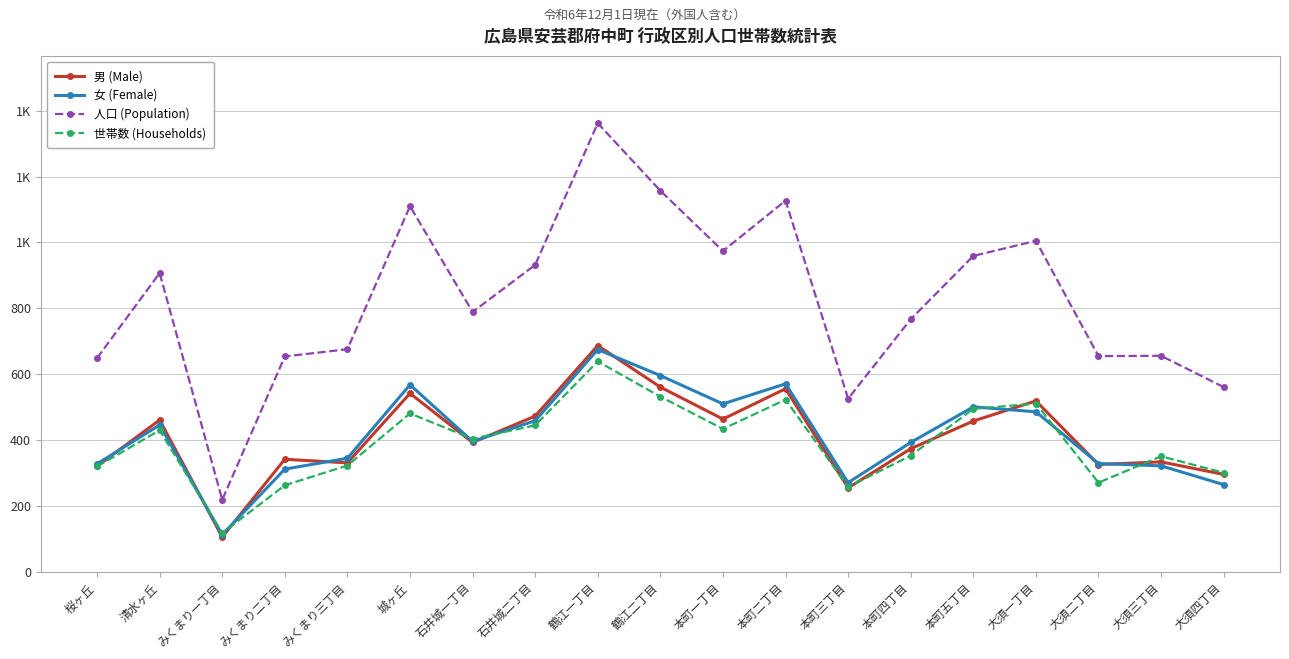

Is this an area chart (filled region under the line)?

No